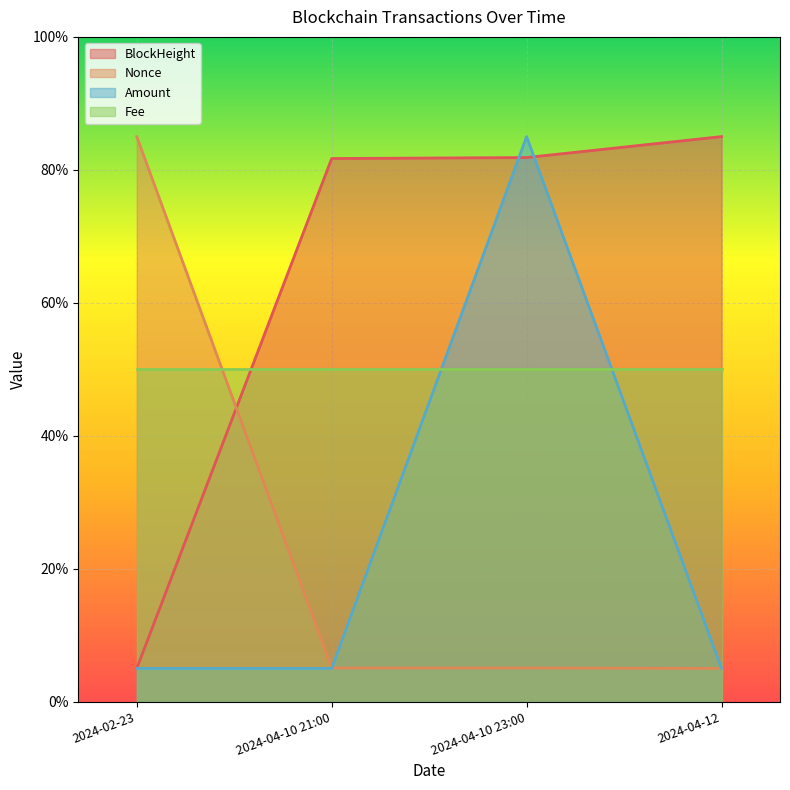

What is the difference between the maximum and minimum values in the BlockHeight series?

0.8